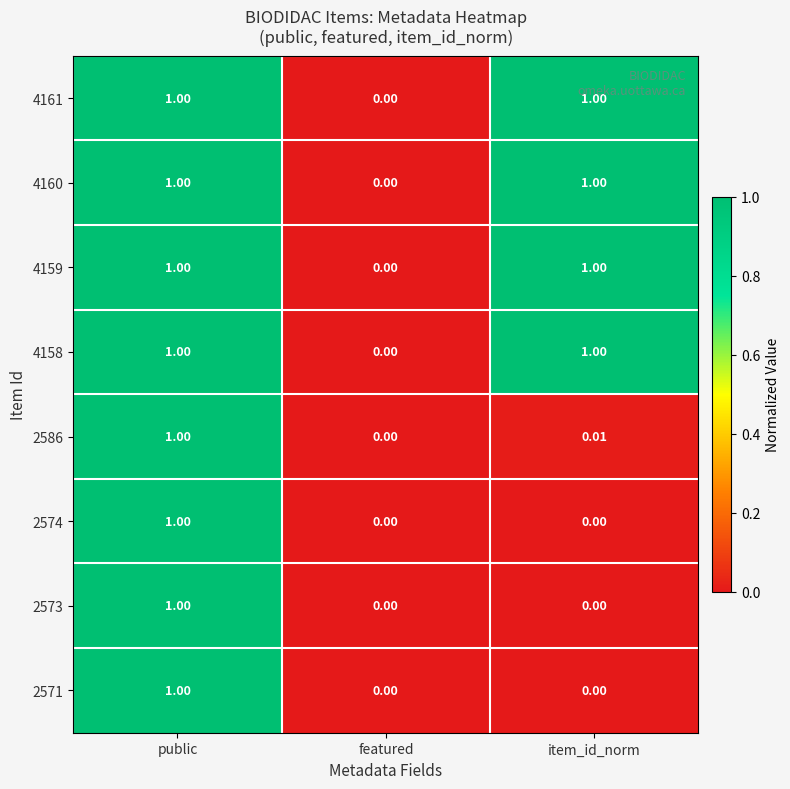

How many values in the 2574 series exceed 0?

1